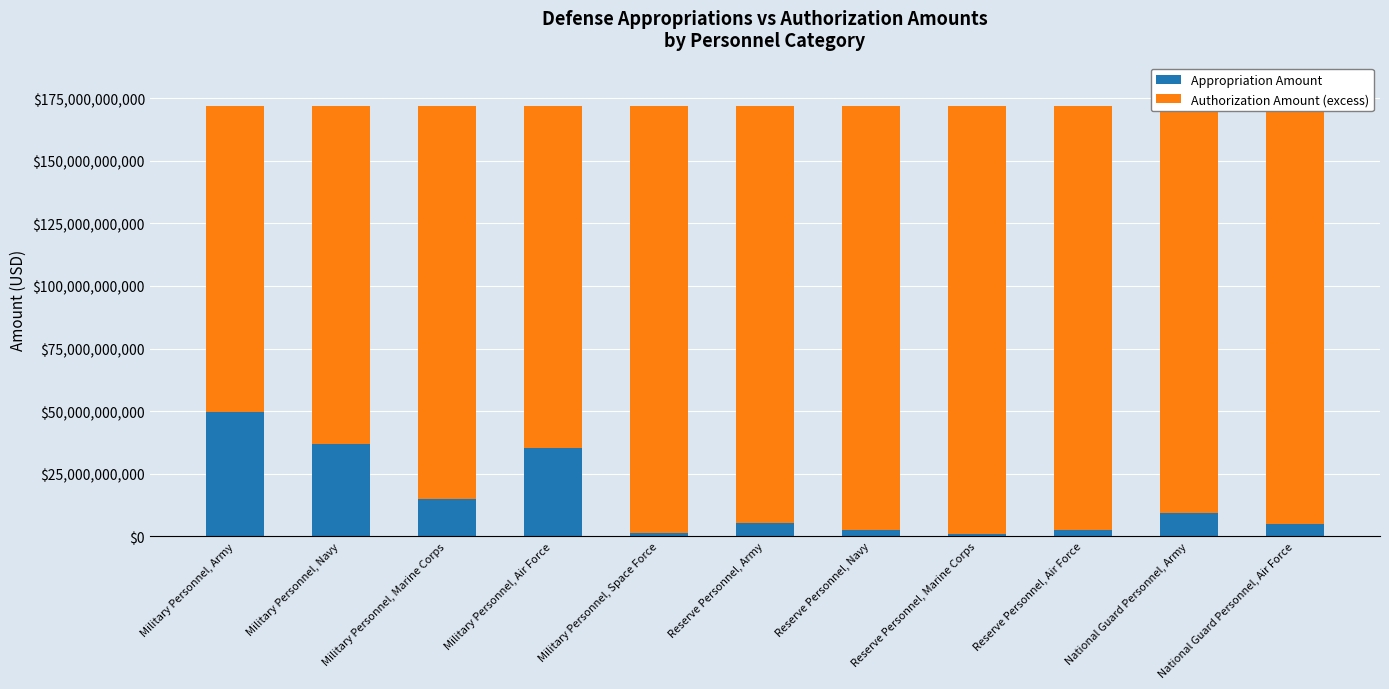

What is the value of the Appropriation Amount bar at the 10th from the left?

9232554000